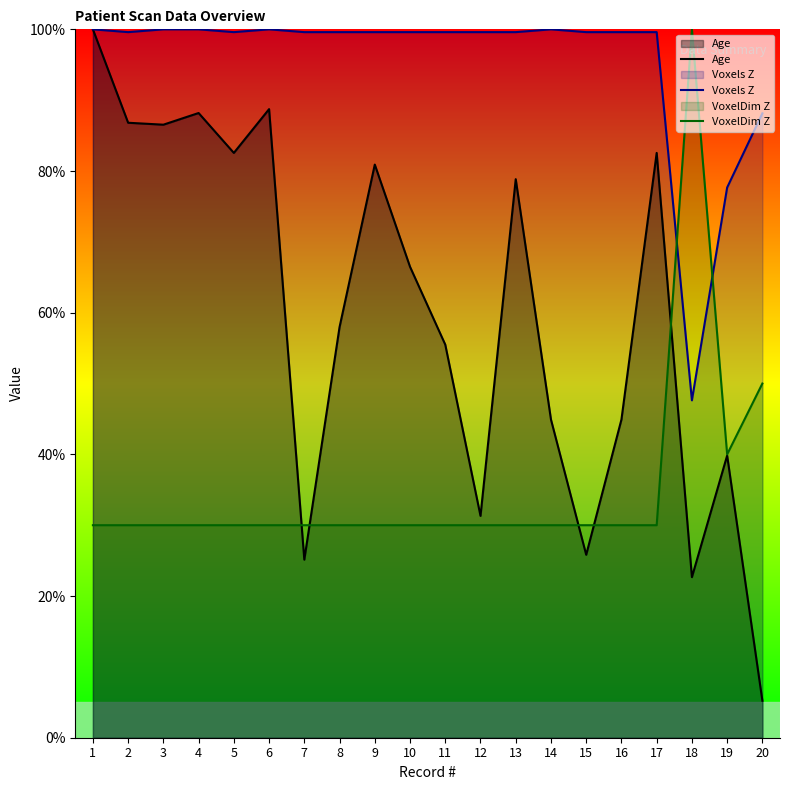

What is the sum of all VoxelDim Z values?

700.0